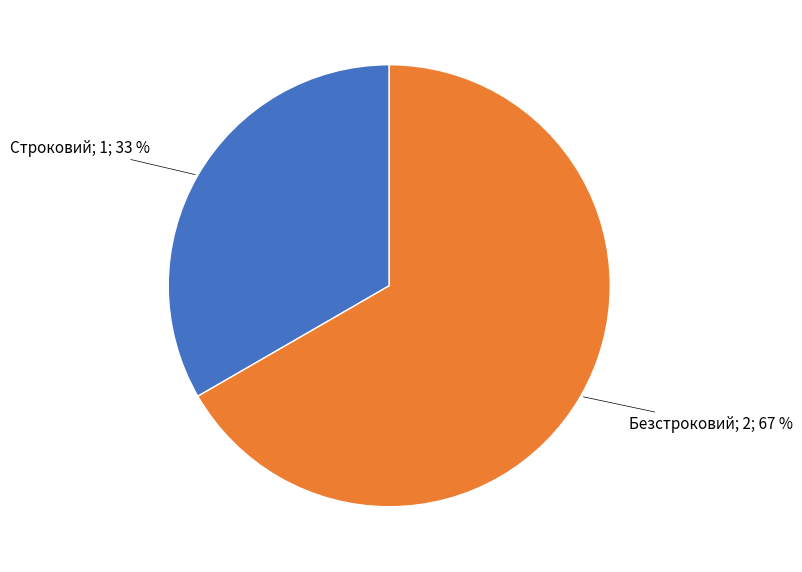

To the nearest percent, what is the average slice percentage?

50%